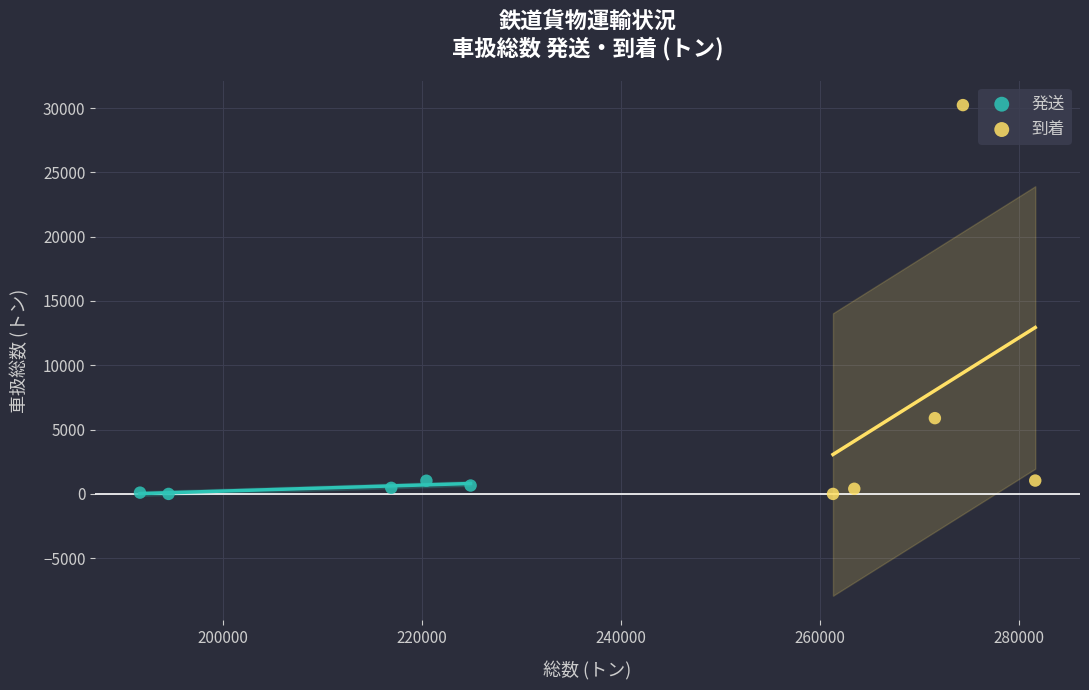

What are all the series names shown in the legend?

発送, 到着